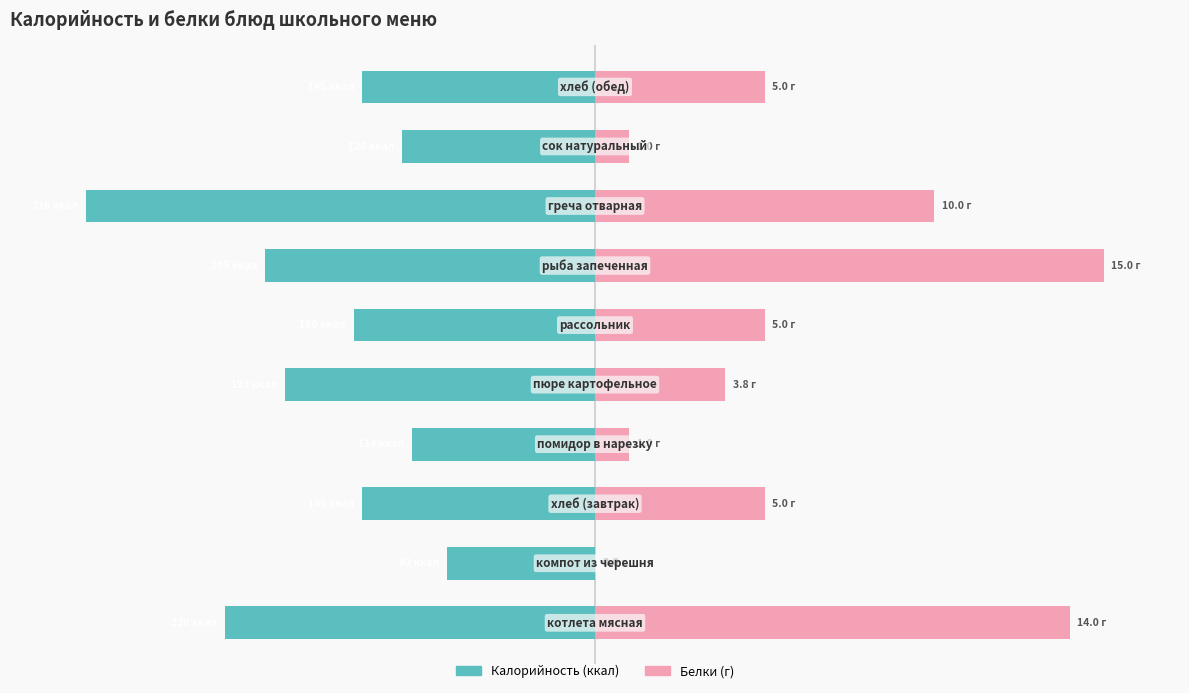

How many groups of bars are there?

10